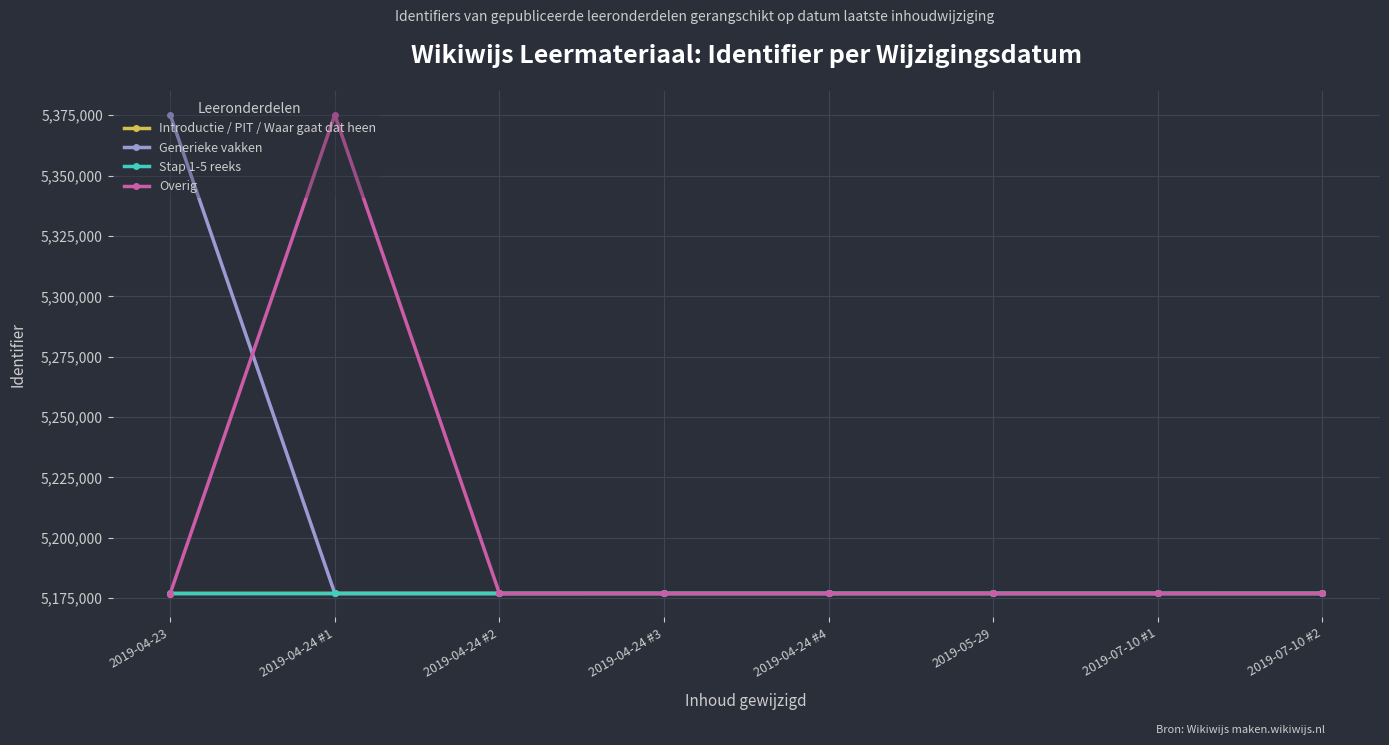

What is the difference between the Overig values at 2019-04-24 #1 and 2019-04-24 #2?

198337